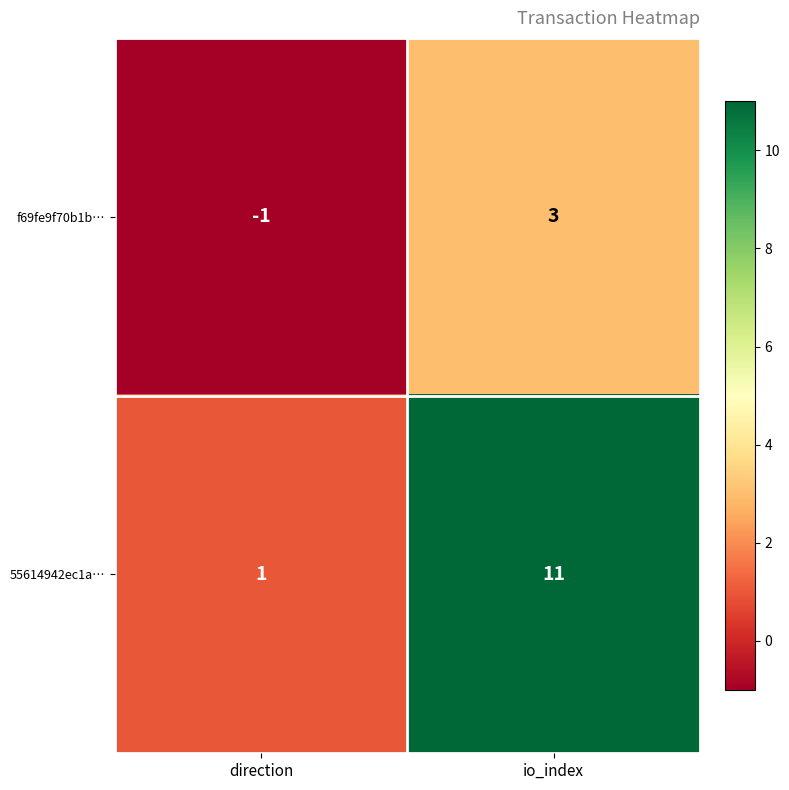

What is the total value across all series at io_index?

14